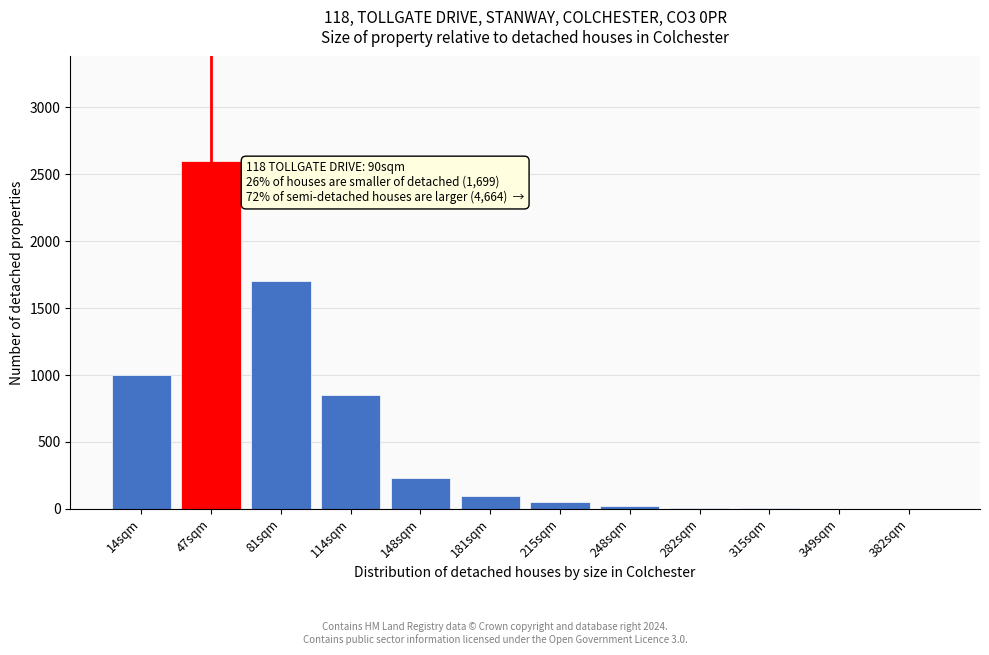

What is the greatest value displayed?

2600